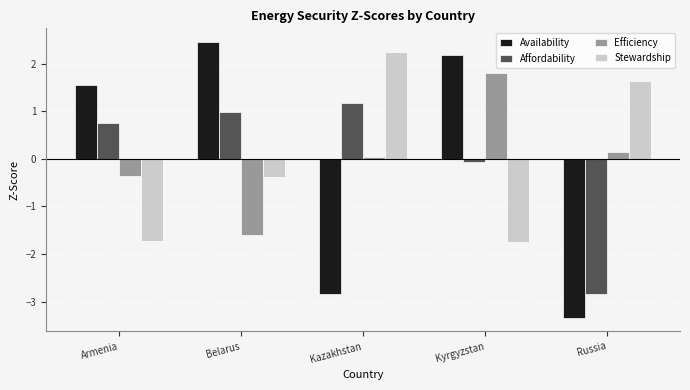

How many values in the Efficiency series exceed 0?

3